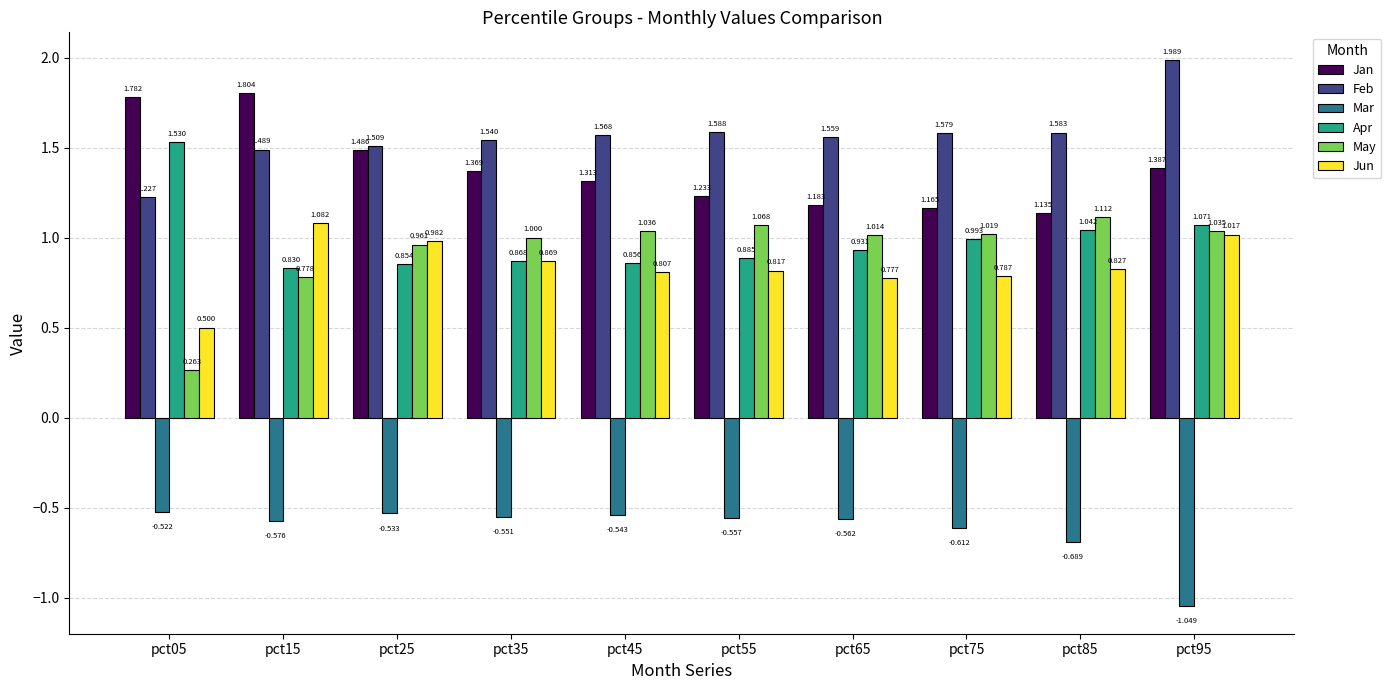

What is the sum of all May values?

9.3